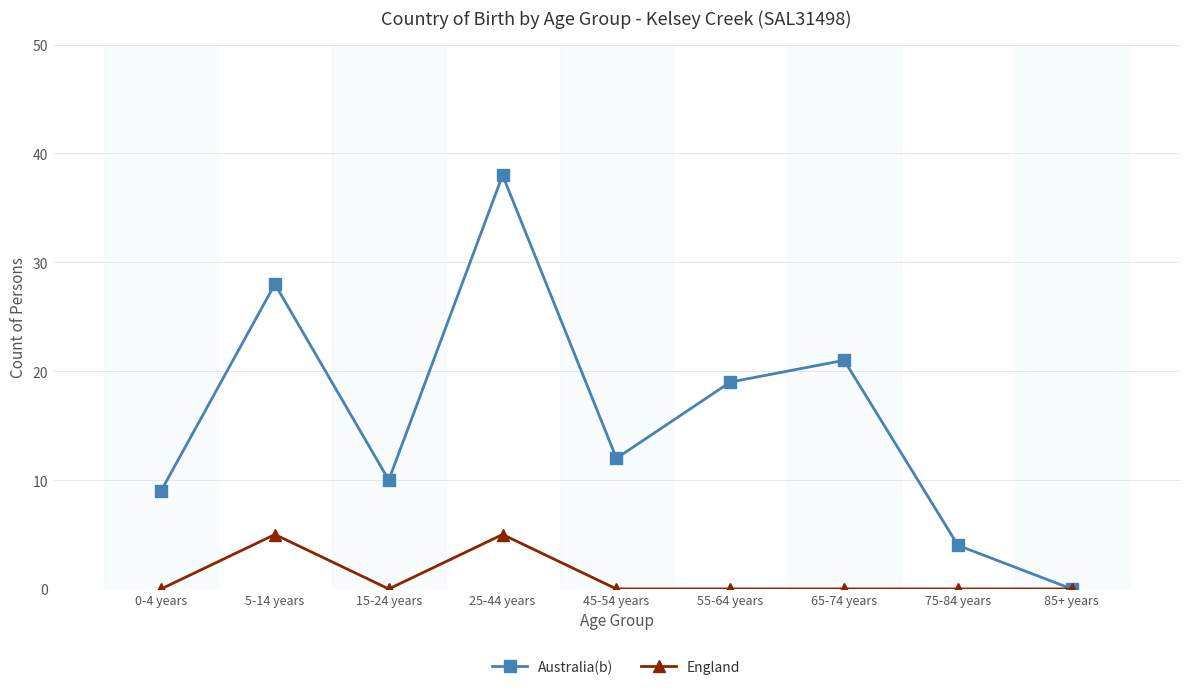

How many values in Australia(b) are above zero?

8